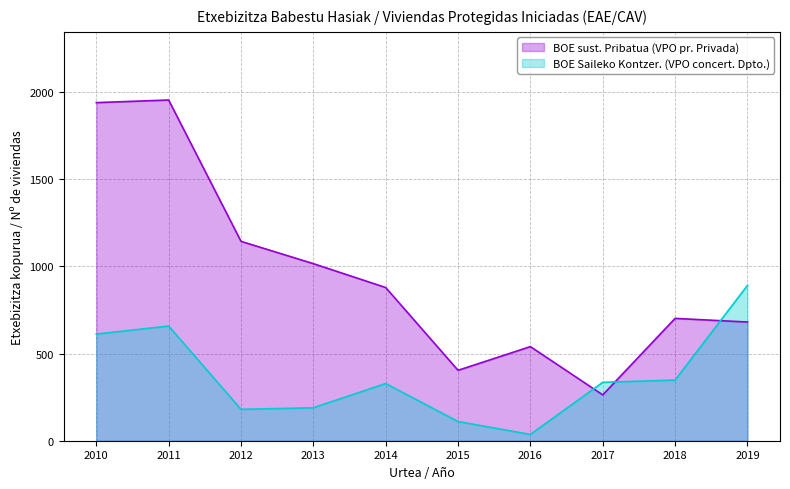

After their last crossing, which series has the higher values: BOE sust. Pribatua (VPO pr. Privada) or BOE Saileko Kontzer. (VPO concert. Dpto.)?

BOE Saileko Kontzer. (VPO concert. Dpto.)